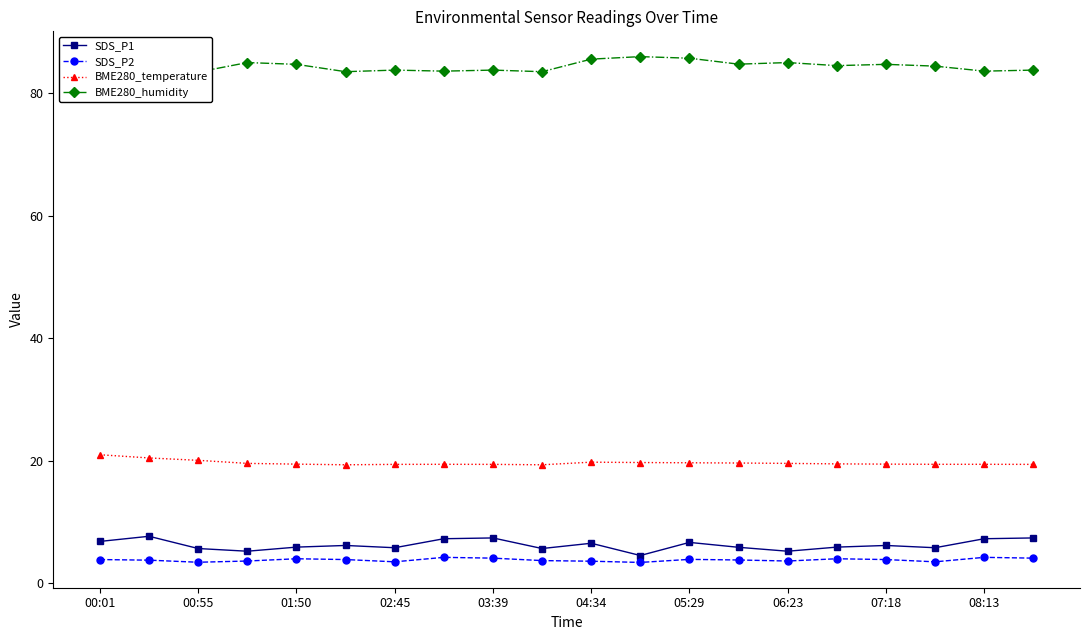

Does the chart have visible grid lines?

No